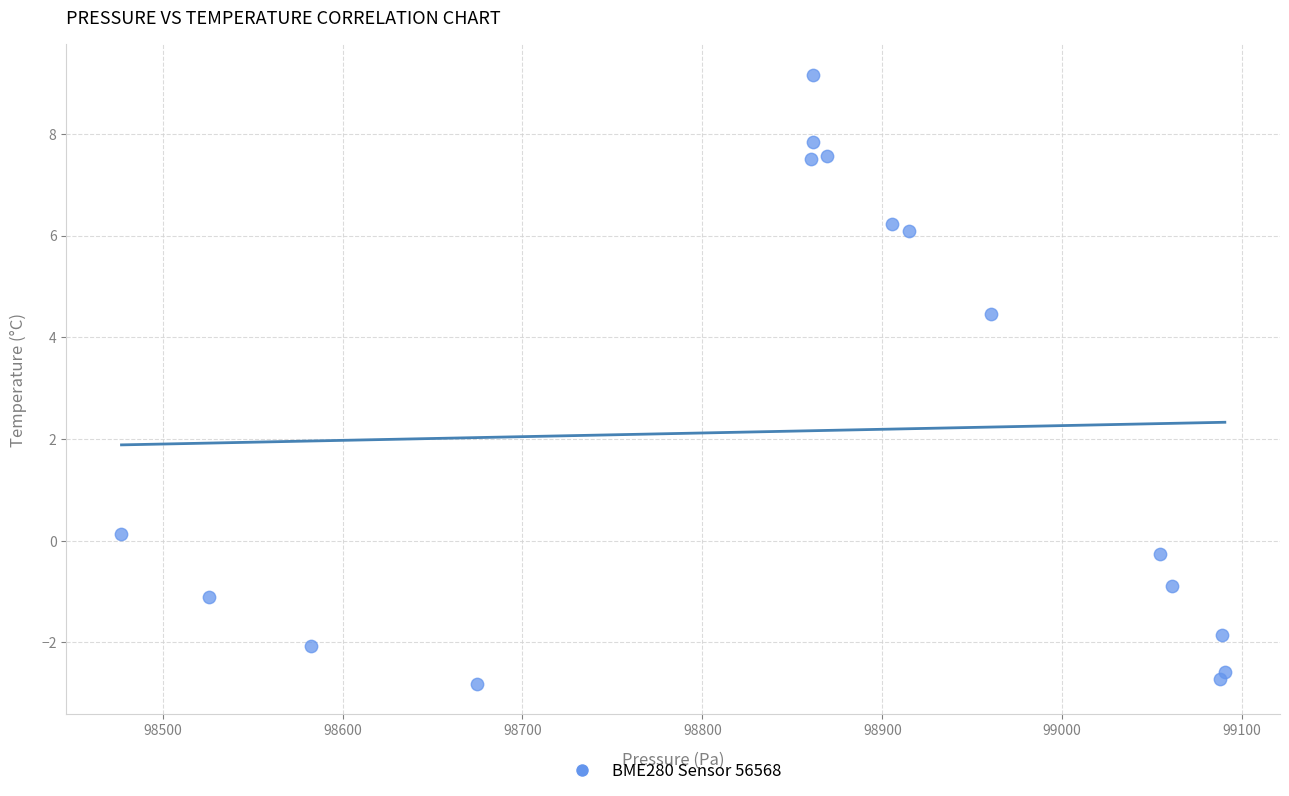

What Y value in the scatter plot is closest to 3?

4.5